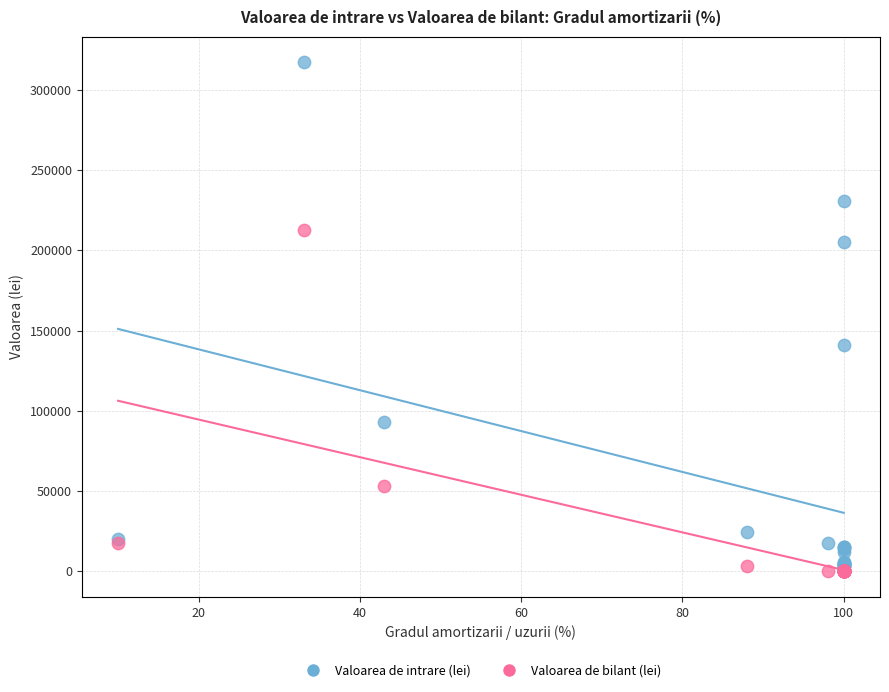

In the Valoarea de intrare (lei) series, what Y value is closest to 159012?

141171.0